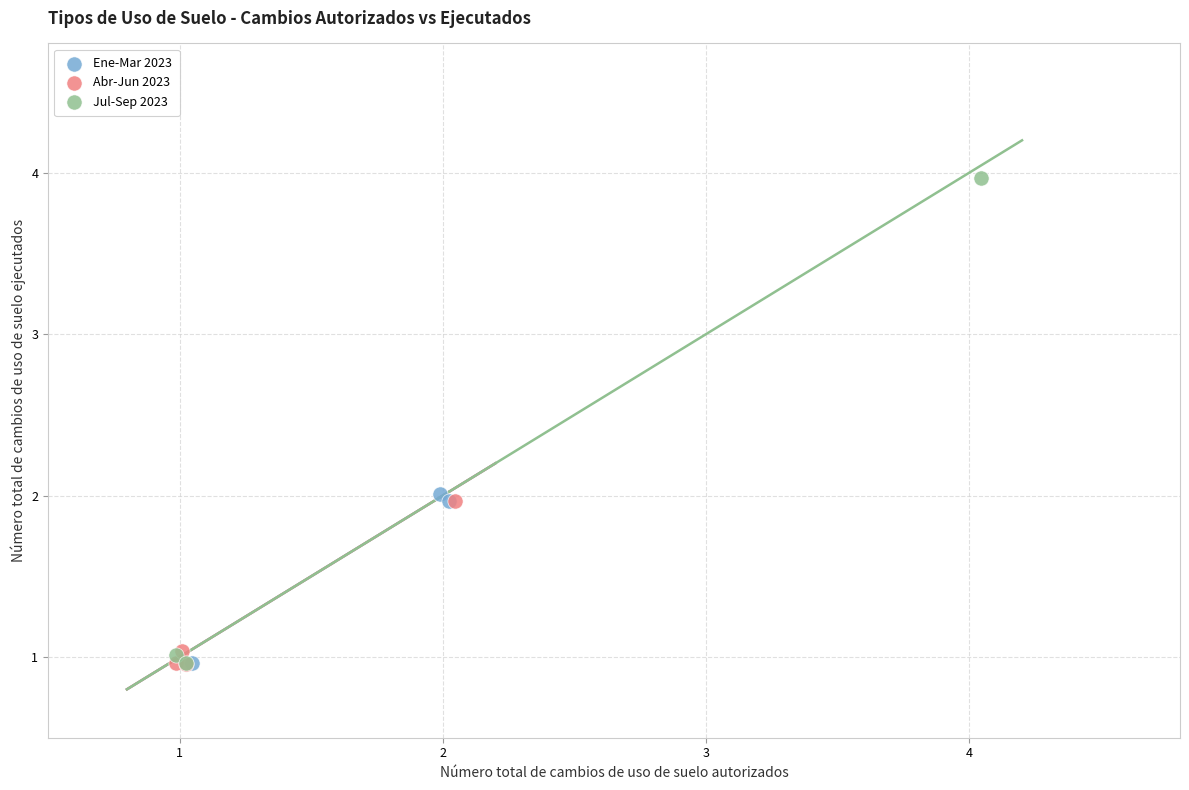

Which series has the largest Y range (max minus min)?

Jul-Sep 2023